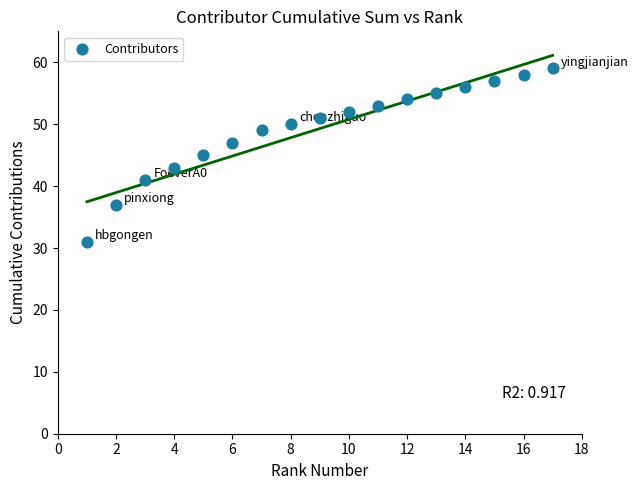

What is the range of X values (max minus min)?

16